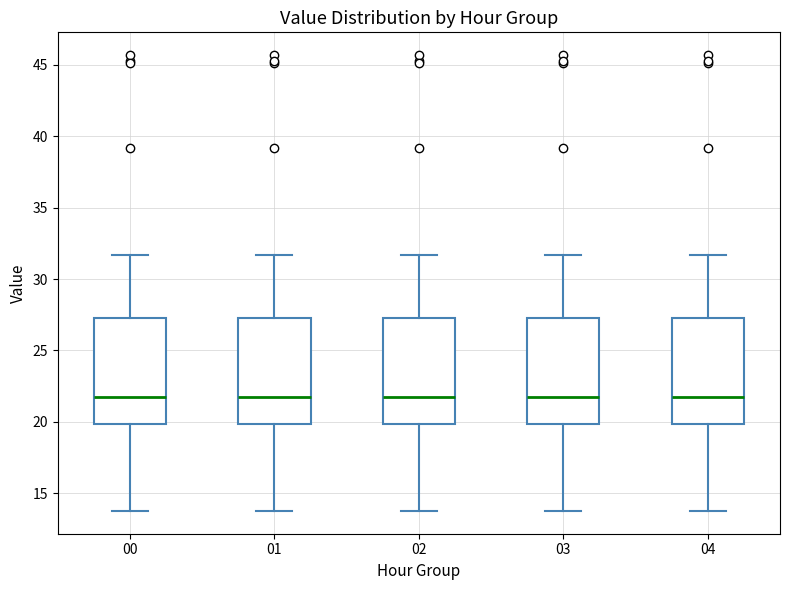

Reading left to right, transcribe this box plot: for each box, give where its median line is, the range the box spans, and where its two whiskers end, as read against the y-axis. The values are not printed on the chart, so give them approximately, as read against the axis.

00: median 21.5, box 20.0 to 27.5, whiskers 14.0 to 31.5
01: median 21.5, box 20.0 to 27.5, whiskers 14.0 to 31.5
02: median 21.5, box 20.0 to 27.5, whiskers 14.0 to 31.5
03: median 21.5, box 20.0 to 27.5, whiskers 14.0 to 31.5
04: median 21.5, box 20.0 to 27.5, whiskers 14.0 to 31.5